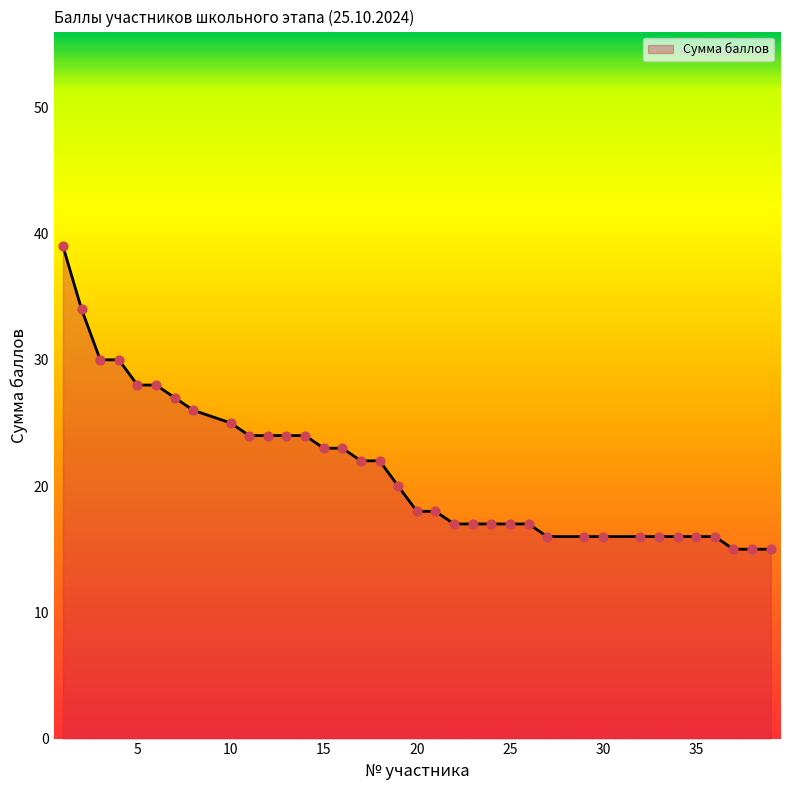

What is the difference between the maximum and minimum values?

24